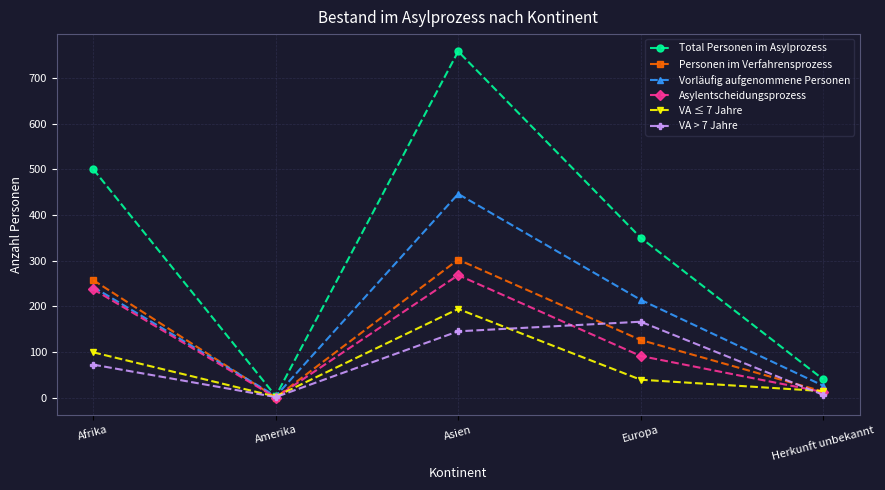

Where does the Personen im Verfahrensprozess series first go above 126?

Afrika